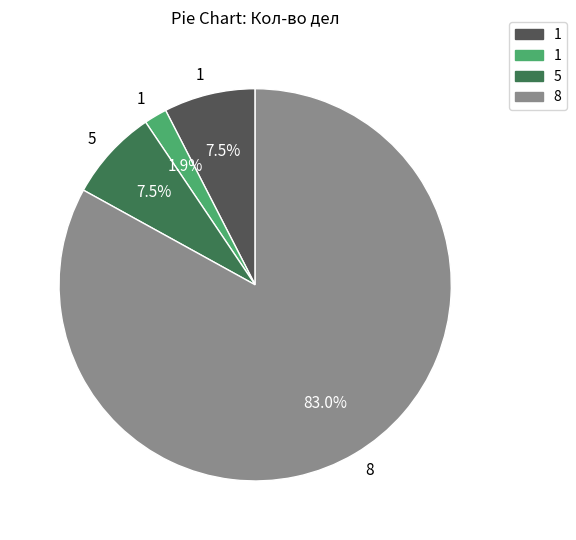

Which category has the biggest portion of the pie?

8